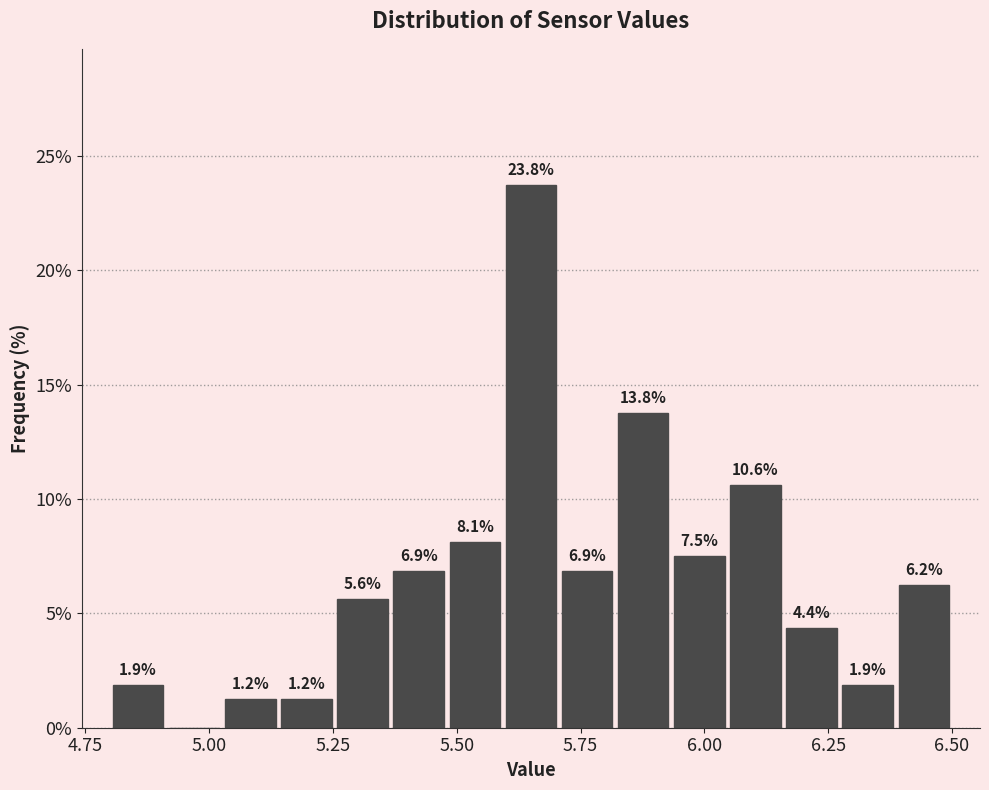

Around what value on the x-axis is the tallest bar? Give the approximate position of its centre, as read against the axis.

5.65